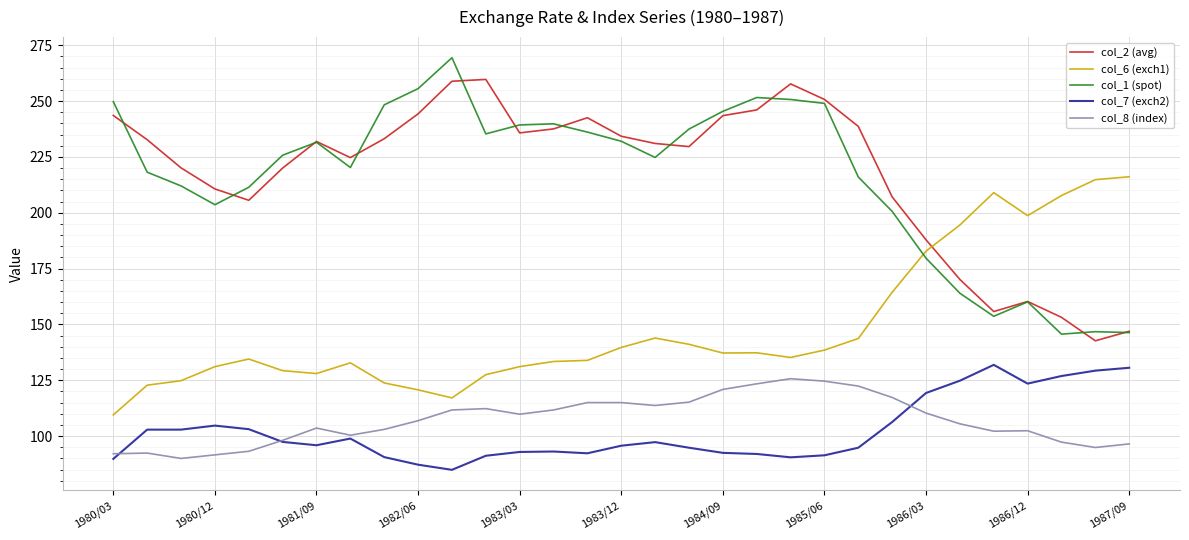

What is the maximum value for col_7 (exch2)?

131.9